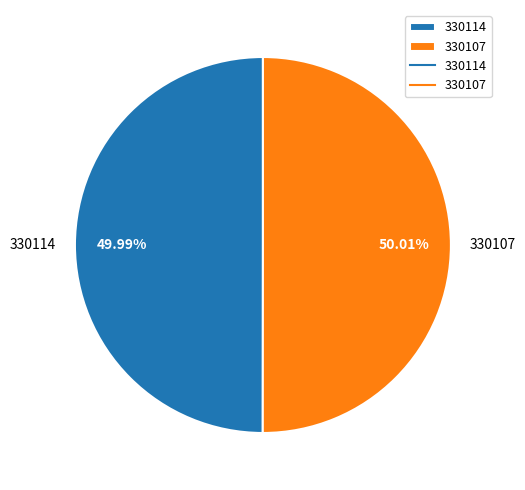

How much of the chart is everything except 330114?

50.0%